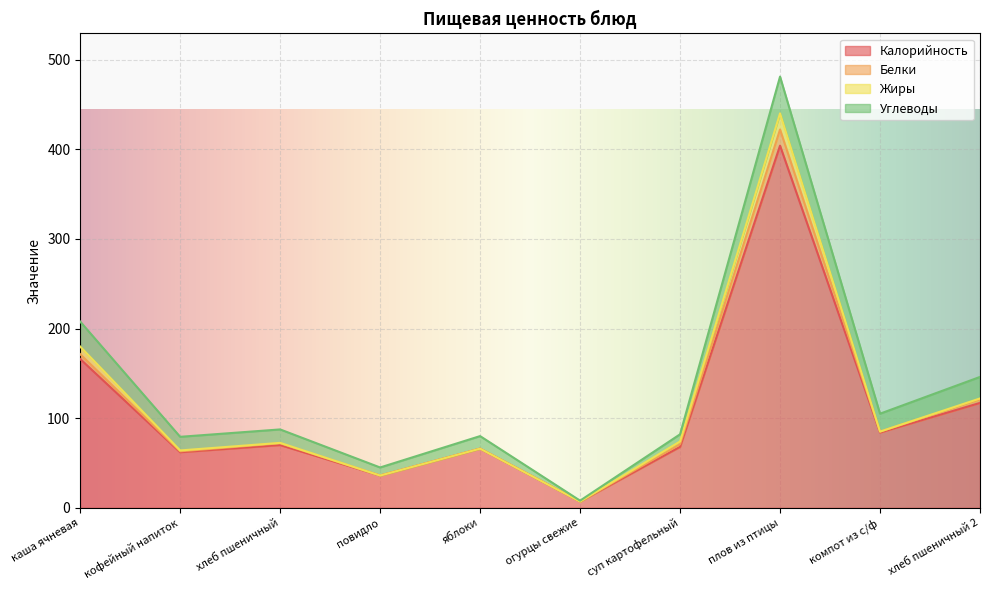

Between суп картофельный and компот из с/ф, which series saw the biggest shift?

Калорийность